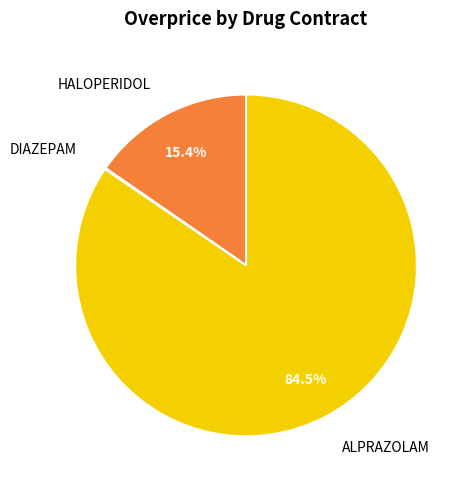

Do ALPRAZOLAM and HALOPERIDOL together represent more than half of the pie?

Yes